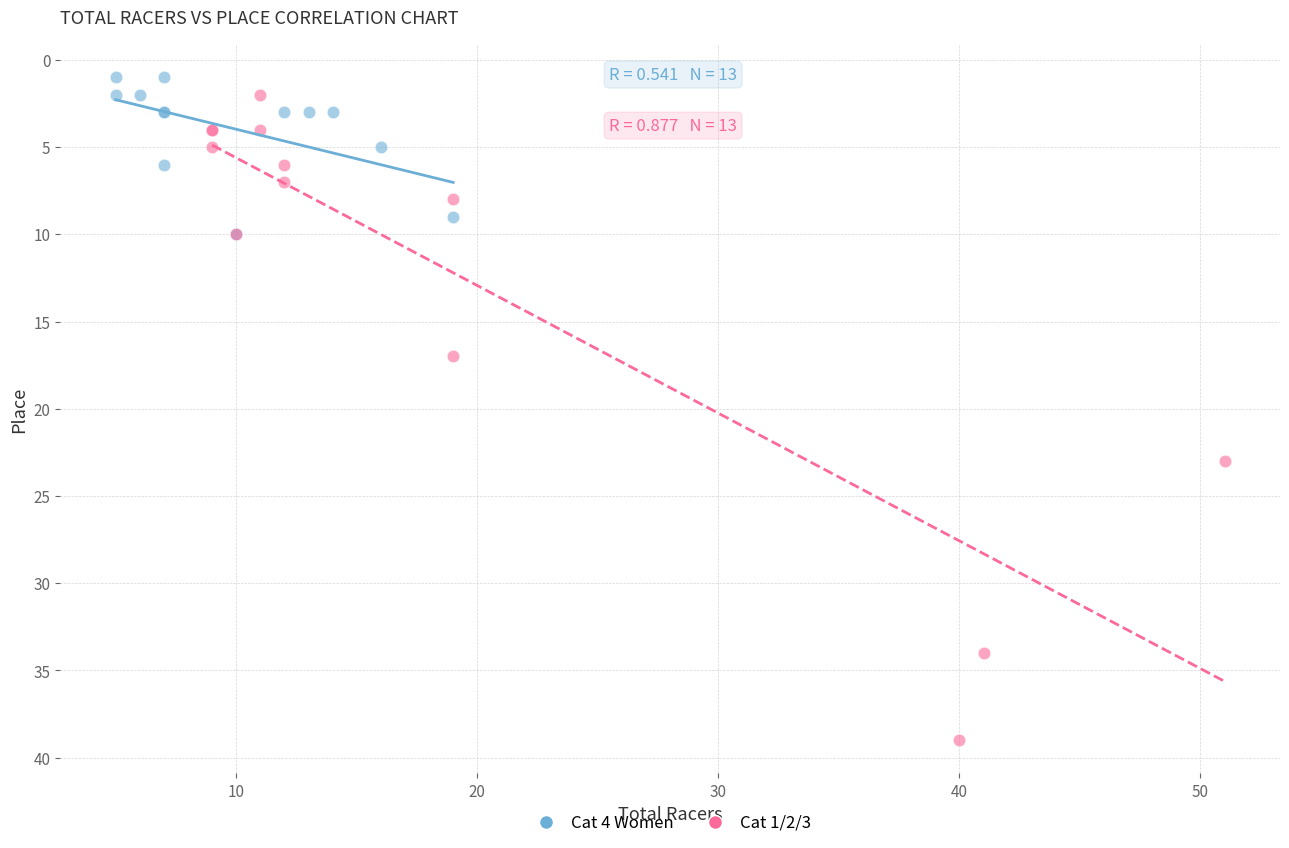

What are all the series names shown in the legend?

Cat 4 Women, Cat 1/2/3